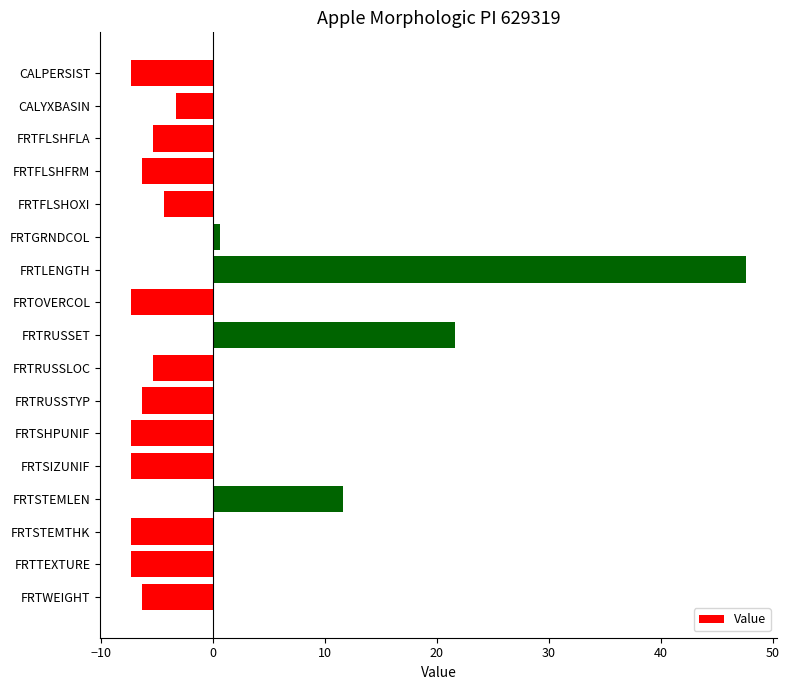

How many negative values are there?

13